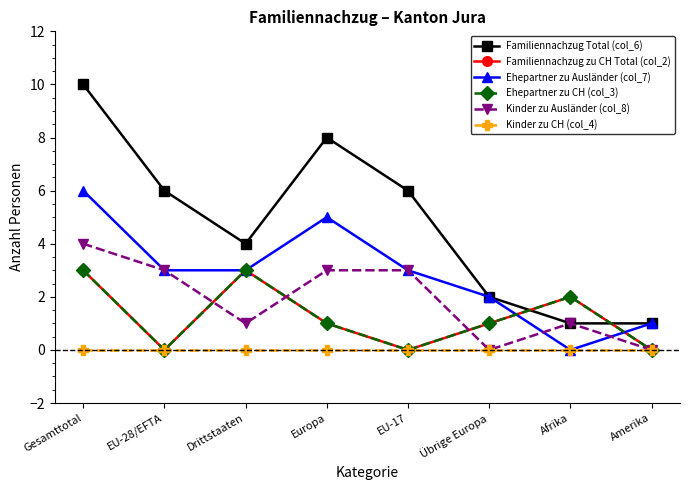

The Familiennachzug zu CH Total (col_2) series shows 2 at Afrika. True or false?

True